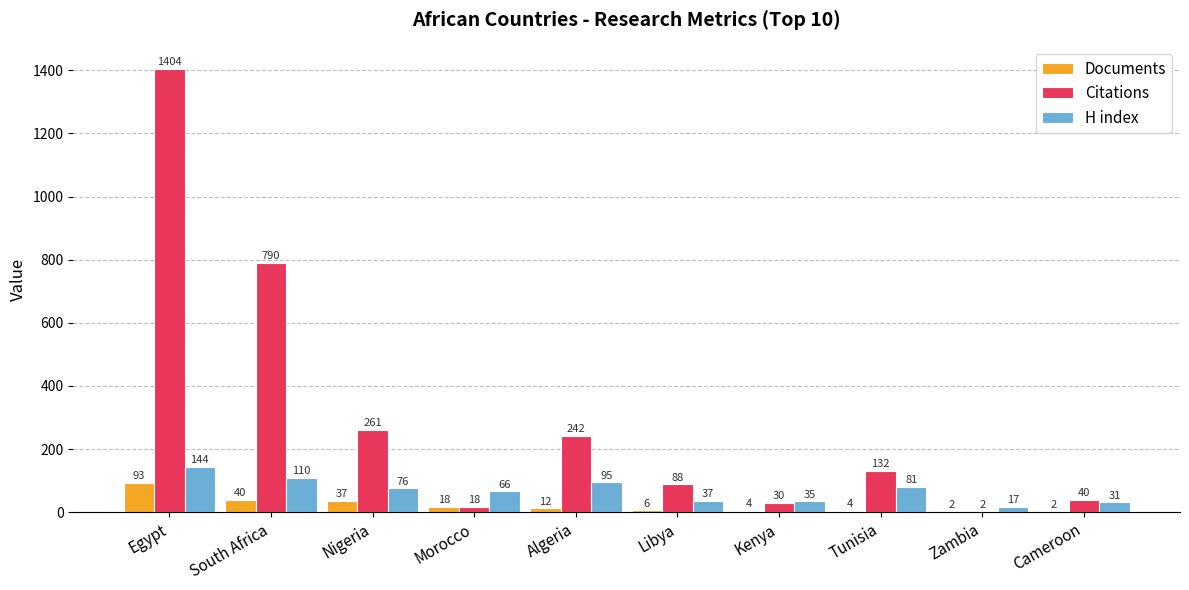

Does the chart contain stacked bars?

No